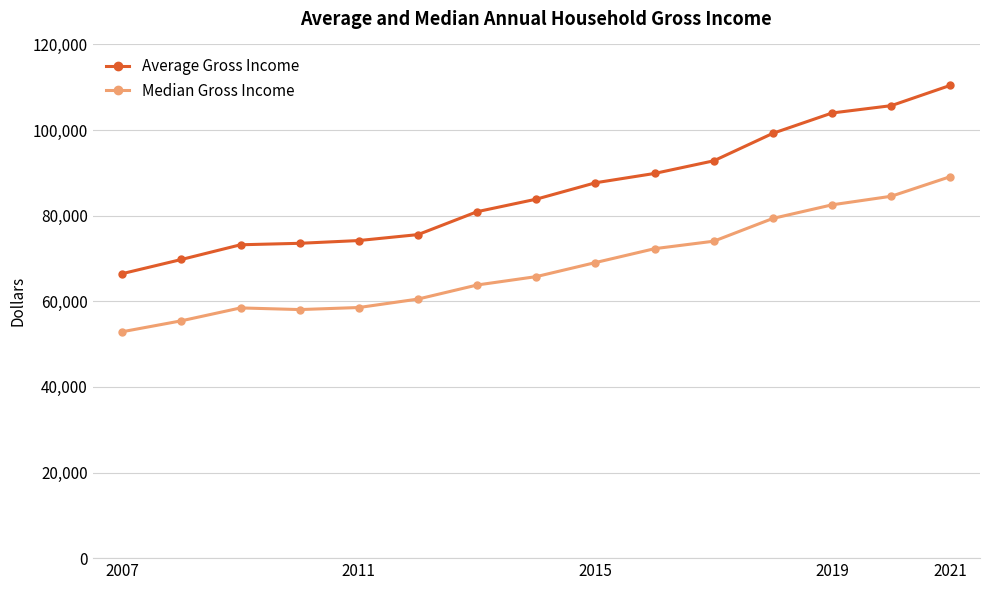

Which series has the widest spread of values?

Average Gross Income